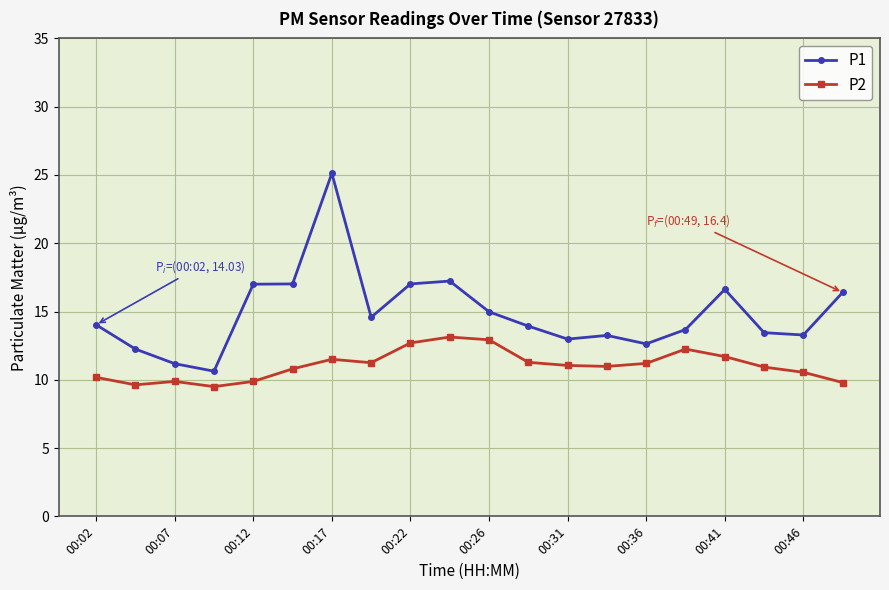

What is the value of the P2 point at the 18th from the left?

10.9